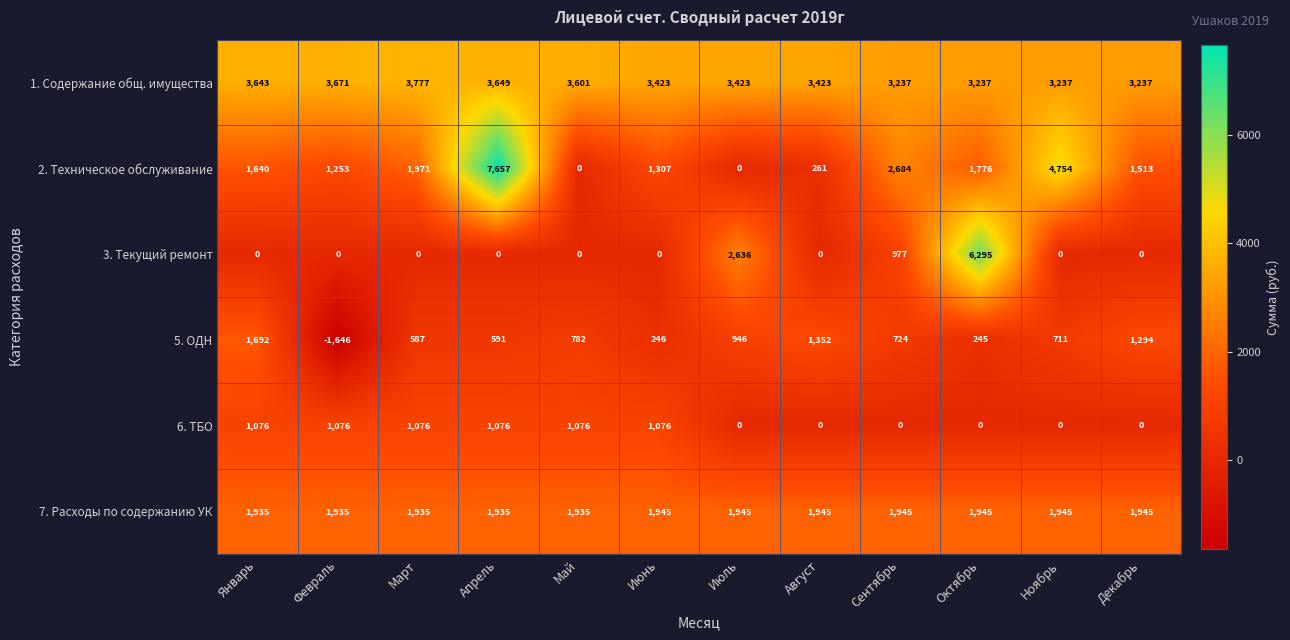

Is it true that 7. Расходы по содержанию УК equals 1945 at Июль?

True